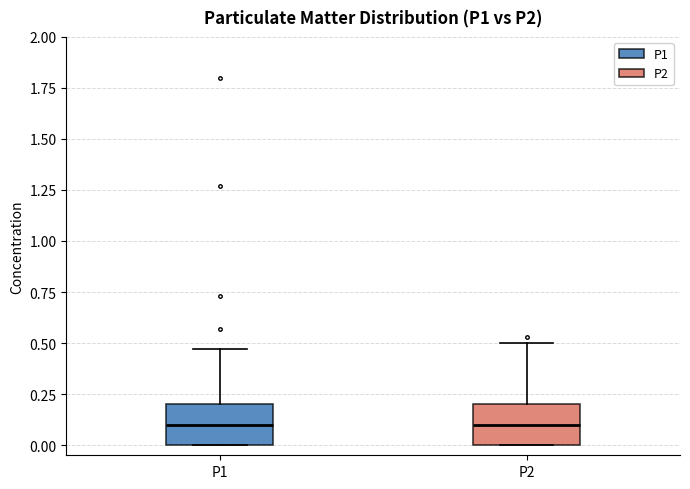

Reading left to right, read every box against the y-axis: the position of its median line, the range the box covers, and the ends of its whiskers. The values are not printed on the chart, so give them approximately, as read against the axis.

P1: median 0.10, box 0.00 to 0.20, whiskers 0.00 to 0.45
P2: median 0.10, box 0.00 to 0.20, whiskers 0.00 to 0.50